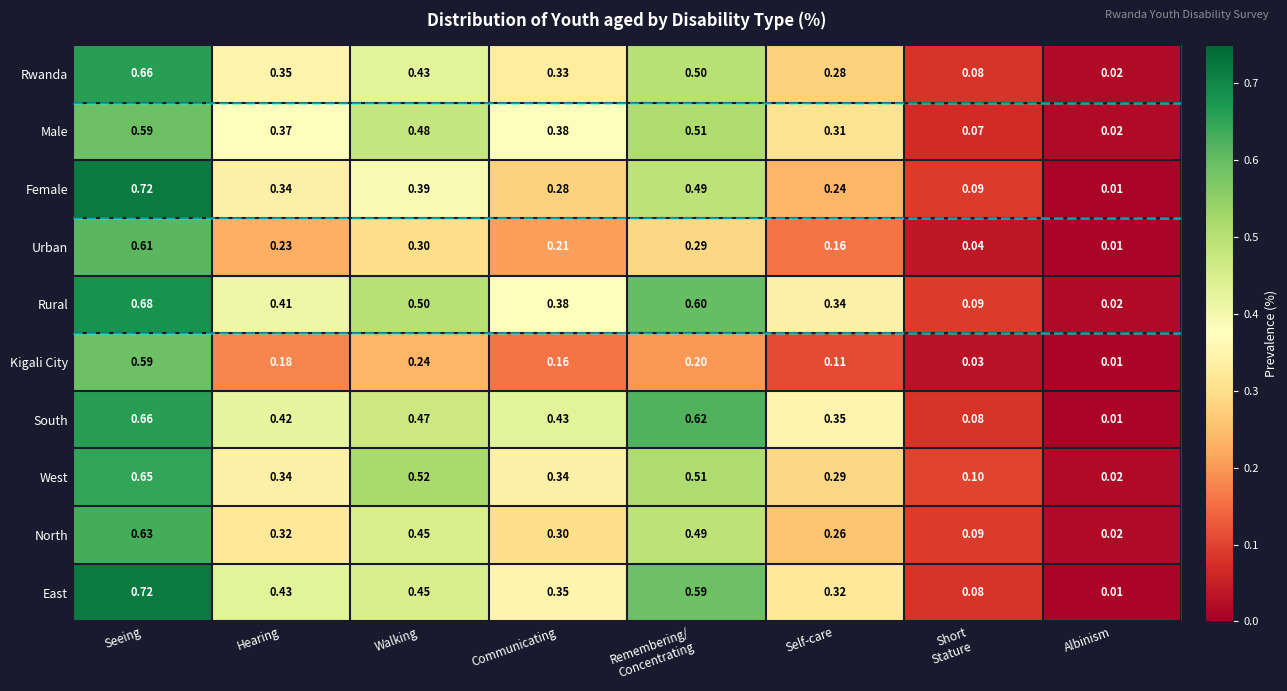

Which category has the highest value in the Kigali City series?

Seeing